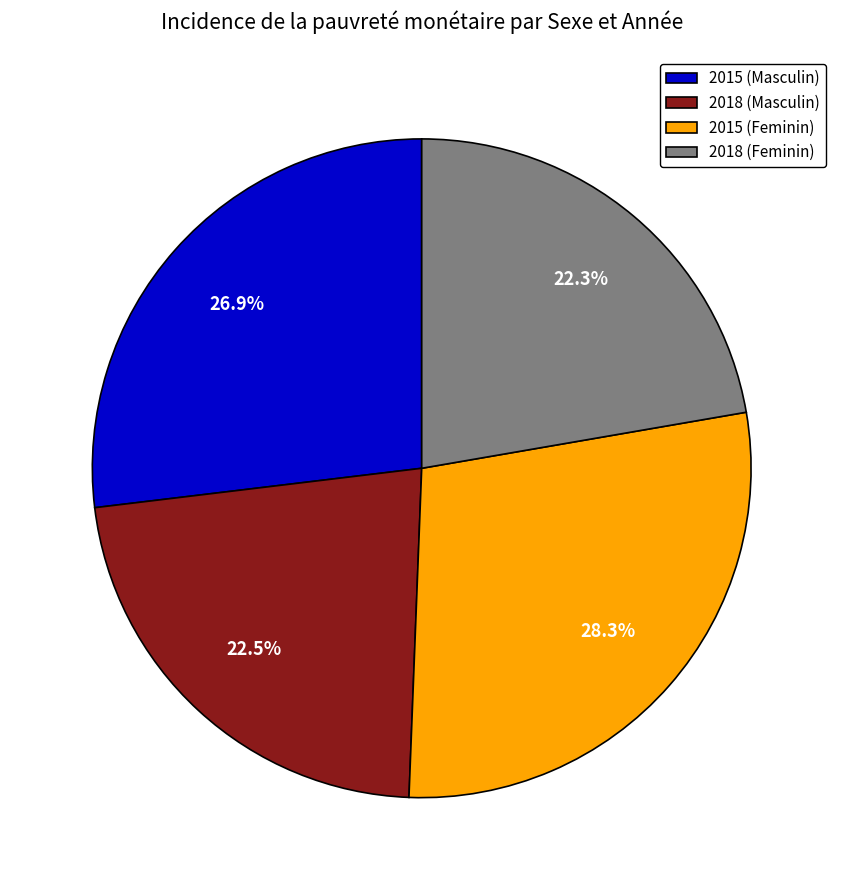

What percentage do 2015 (Masculin) and 2015 (Feminin) together represent?

55.2%